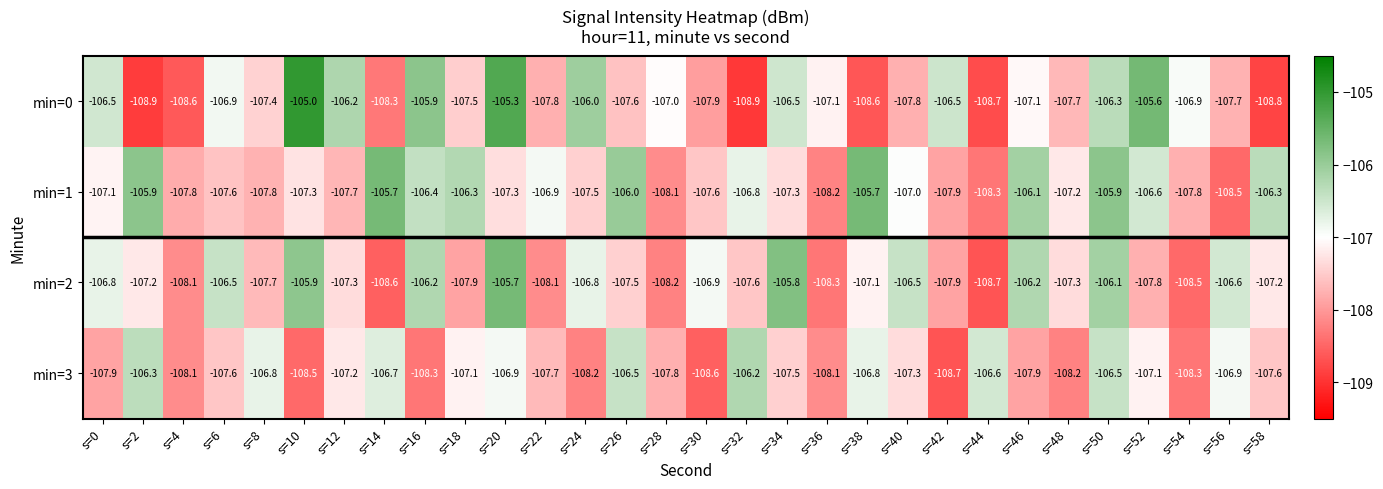

Is it true that min=3 equals -107.9 at s=0?

True